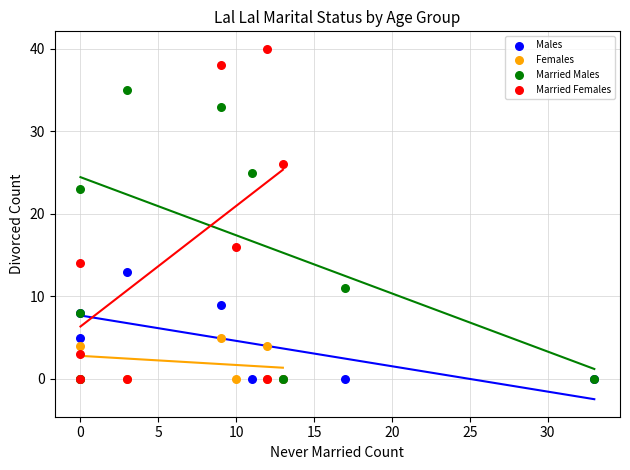

Which series contains the highest Y value?

Married Females